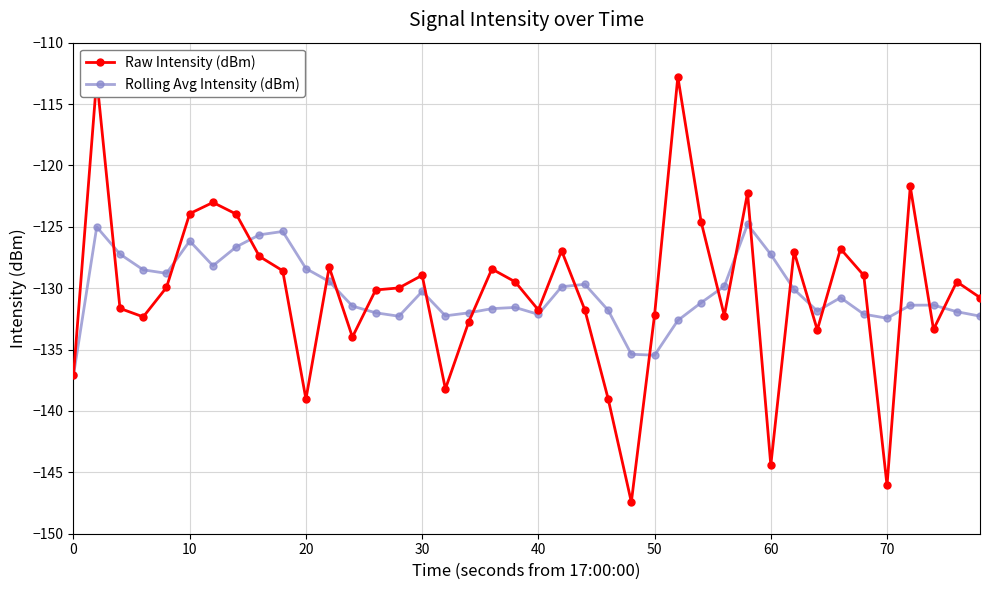

Does the chart have visible grid lines?

Yes